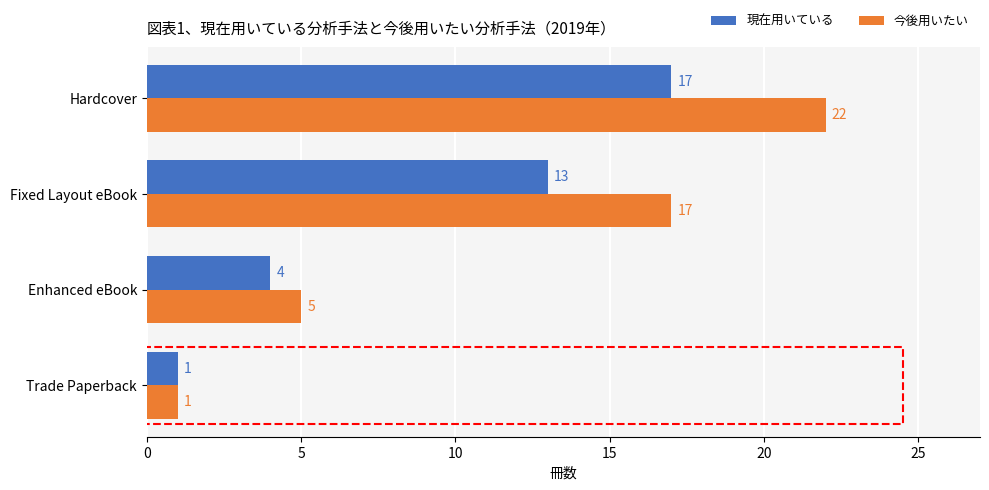

List the series in order of their peak value, highest first.

今後用いたい, 現在用いている